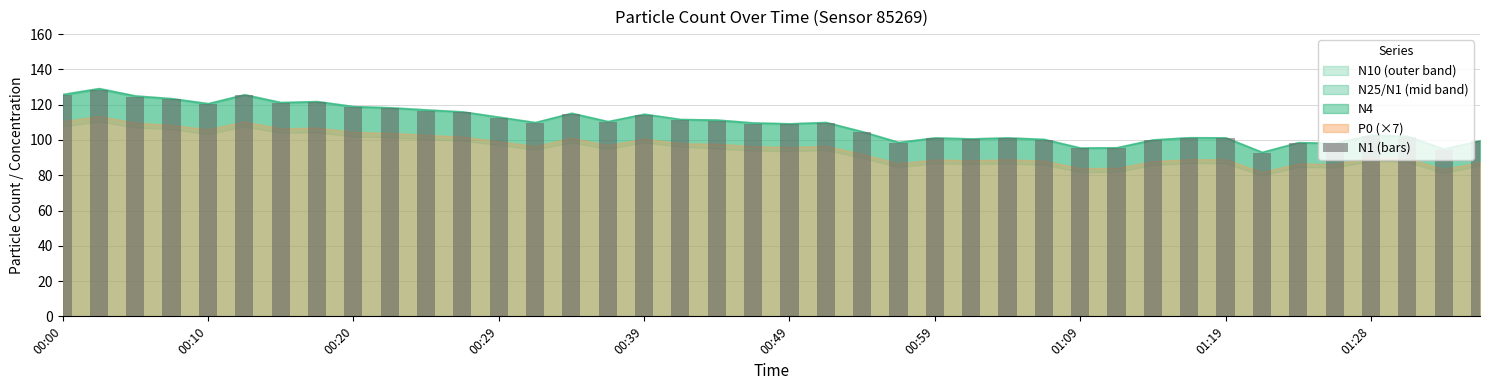

What is the difference between the maximum and minimum values?

35.8